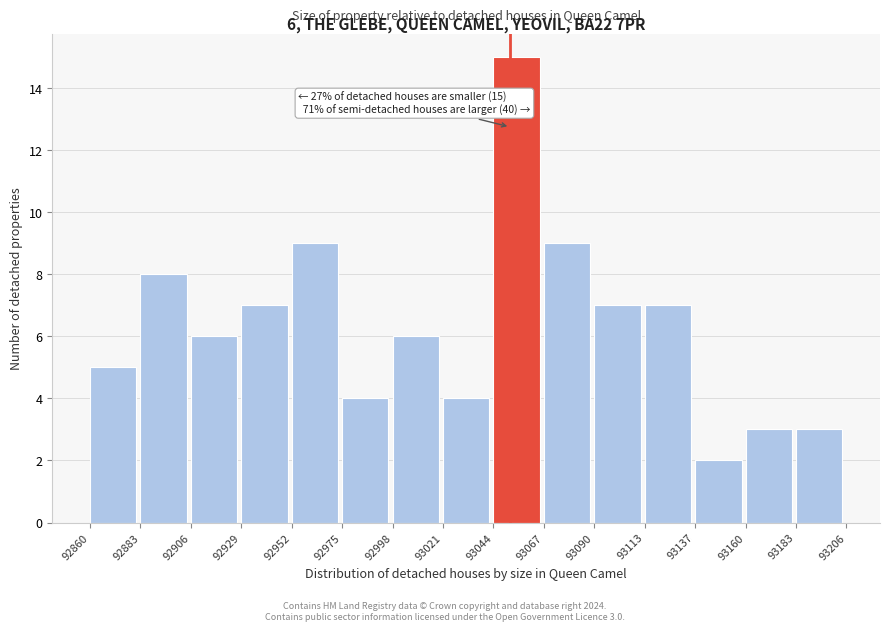

Over which range of the x-axis is the bar tallest?

93044 to 93067